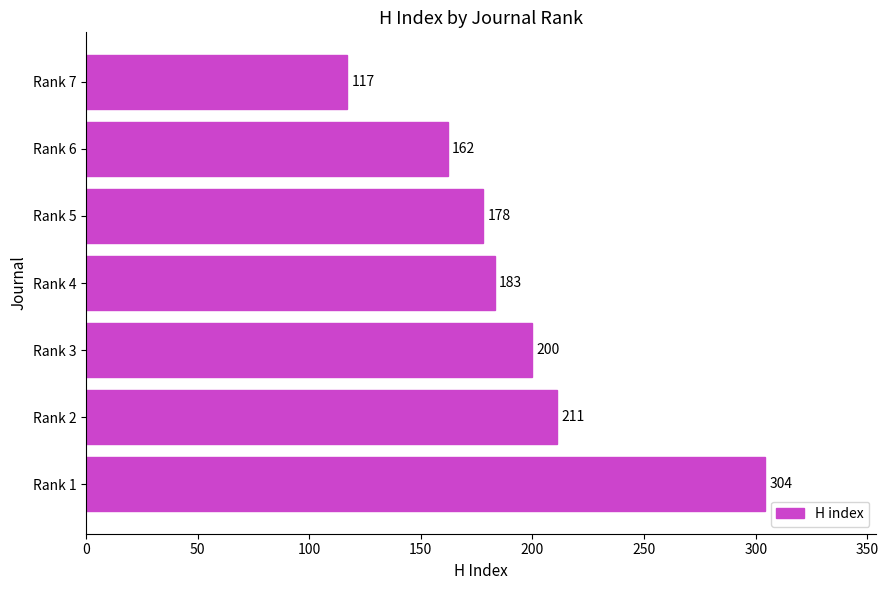

True or false: the data shows 304 at Rank 1.

True